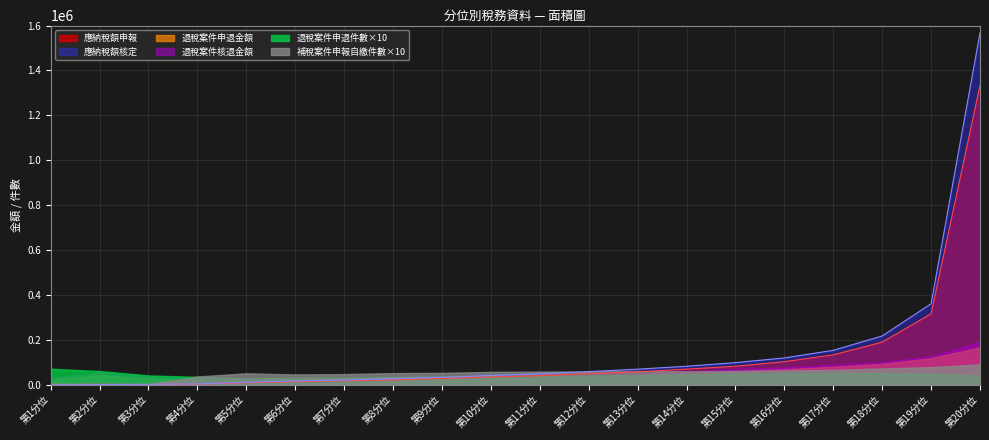

Which series has the largest total across all categories?

應納稅額核定